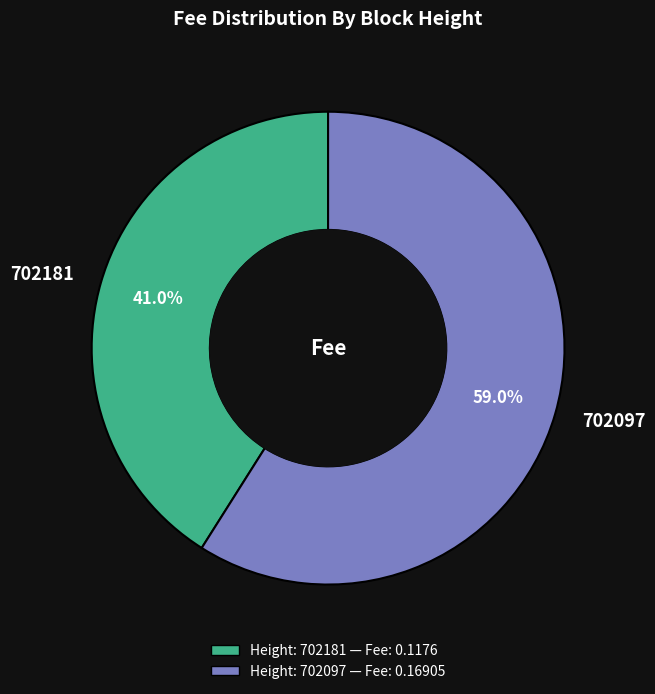

Which category has the biggest portion of the pie?

702097